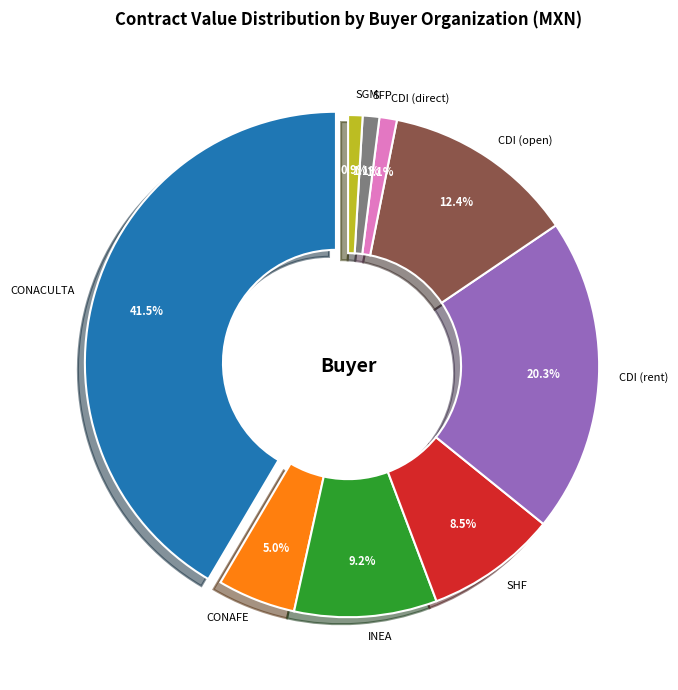

Is there a majority slice in this chart?

No